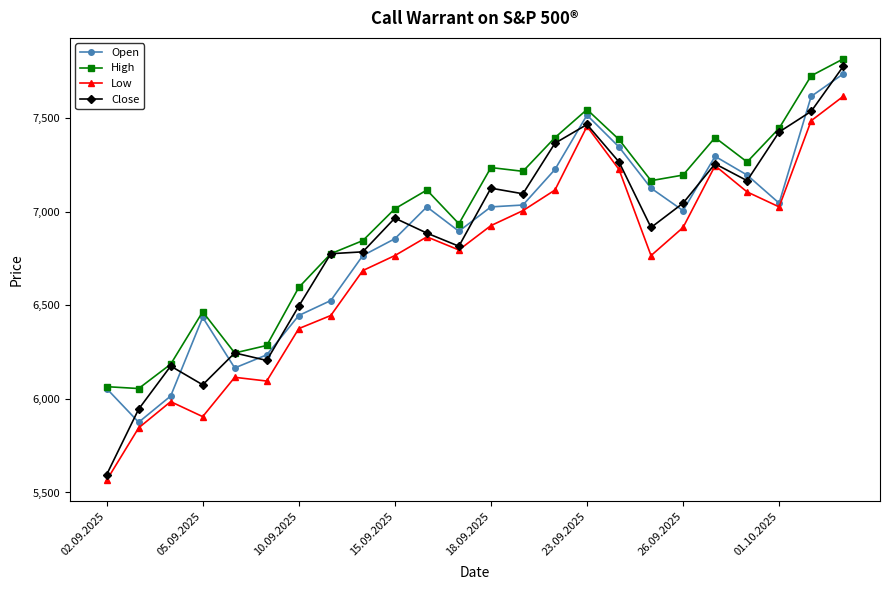

How many series are shown in this chart?

4